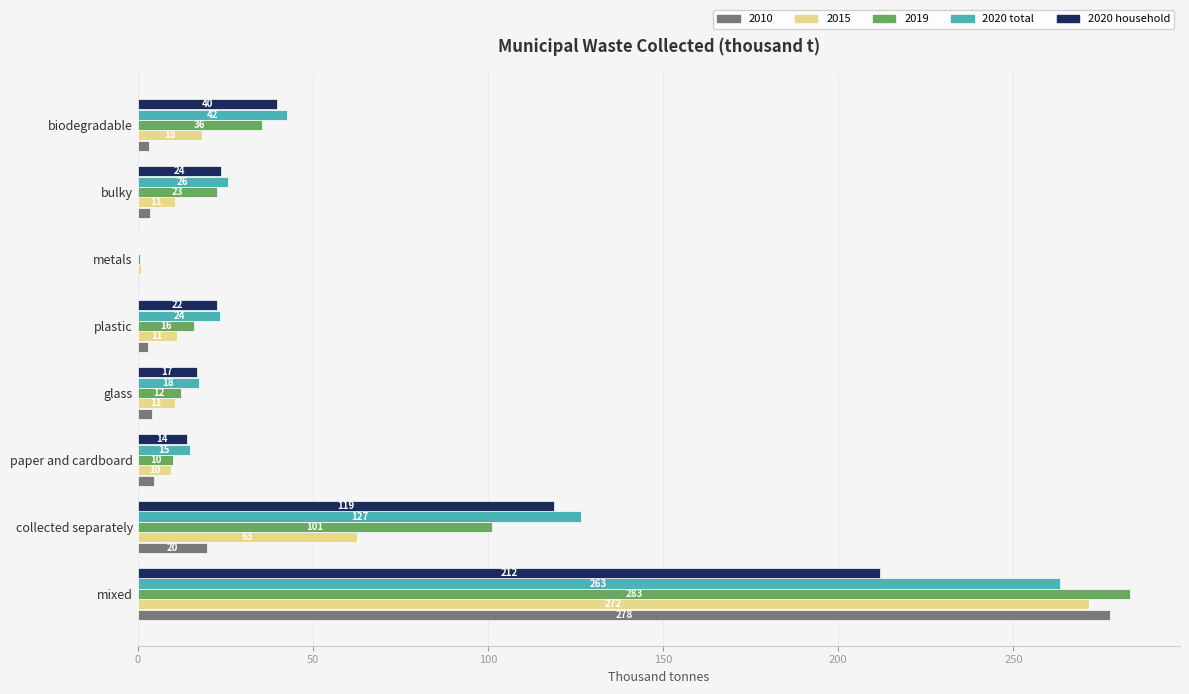

What are all the series names shown in the legend?

2010, 2015, 2019, 2020 total, 2020 household